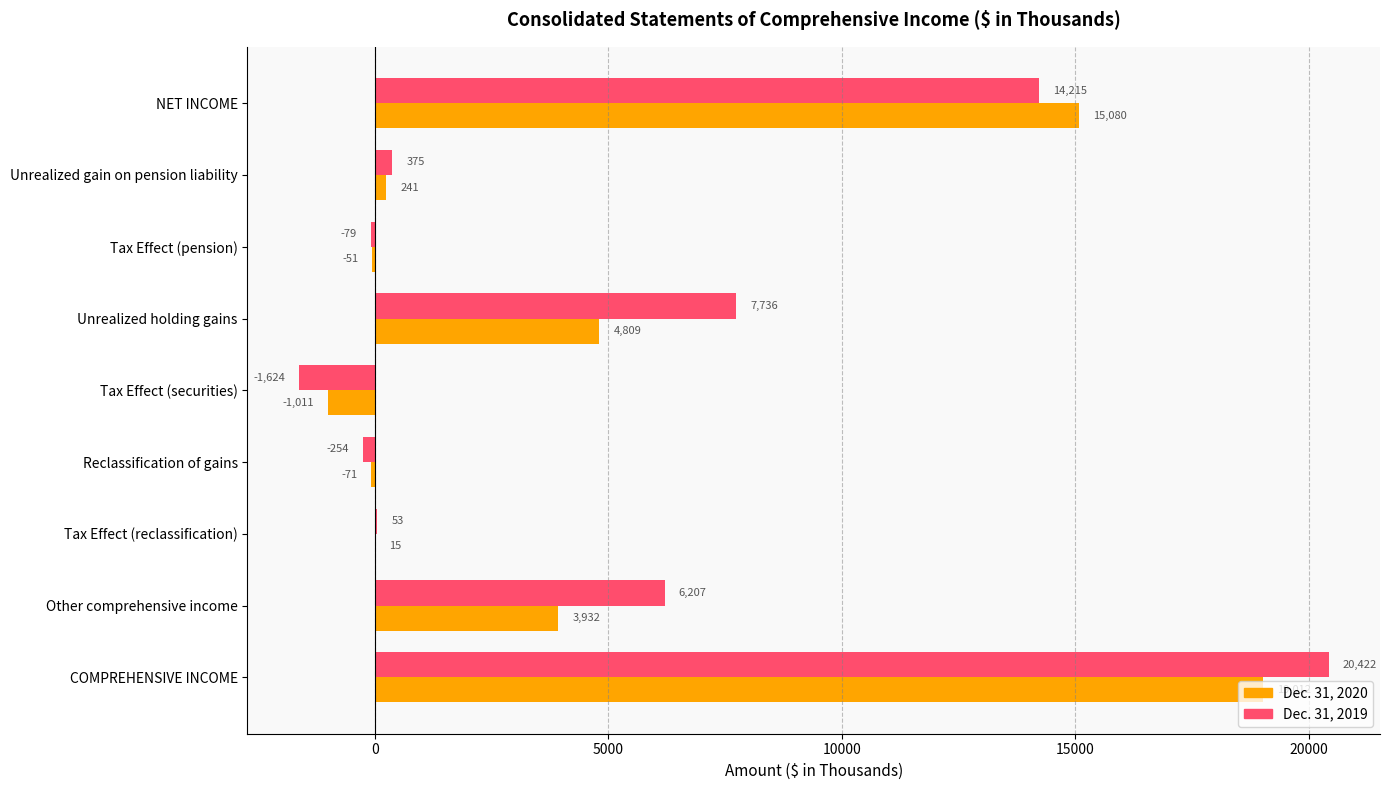

The value of Dec. 31, 2019 at NET INCOME is 14215. True or false?

True